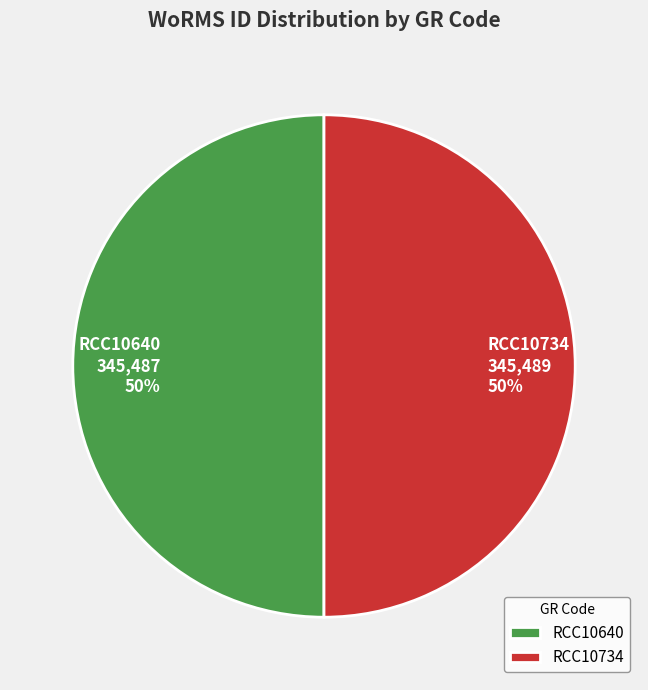

How many slices are in this pie chart?

2